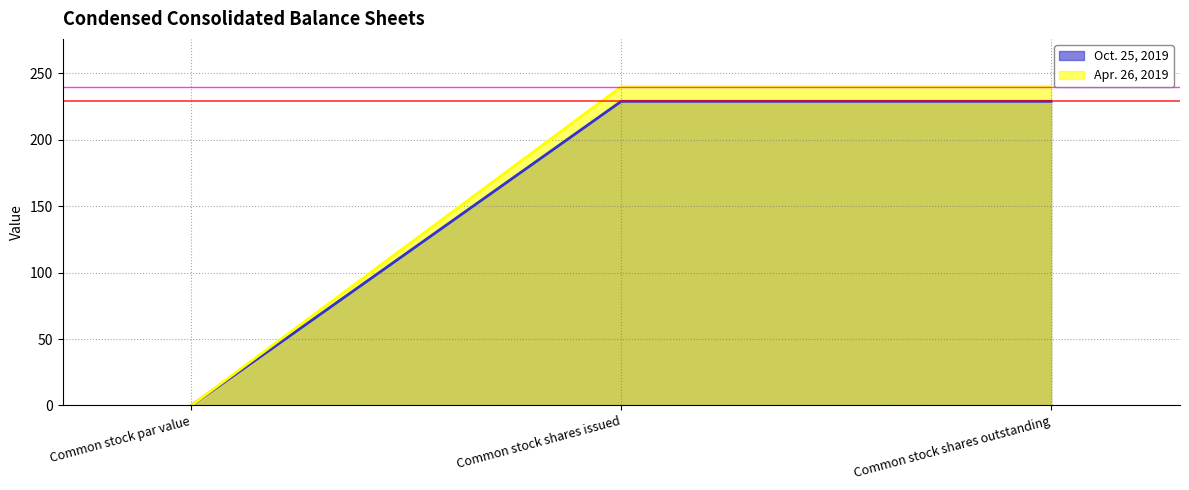

What is the greatest value displayed?

240.0